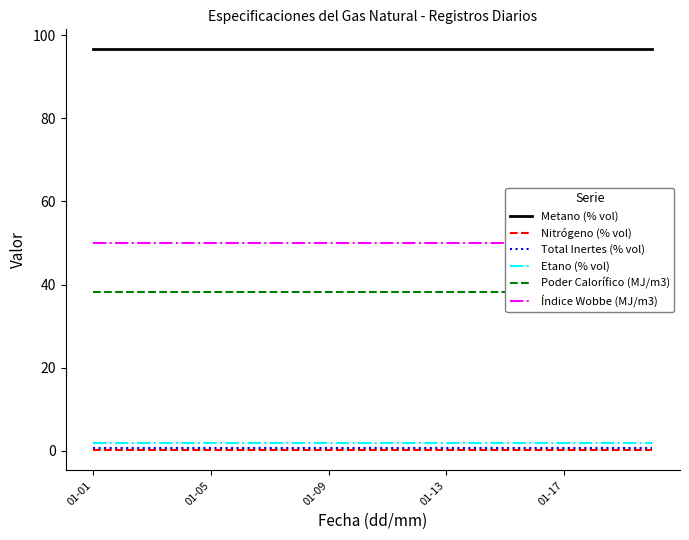

At which category is the sum across all series the highest?

01-01